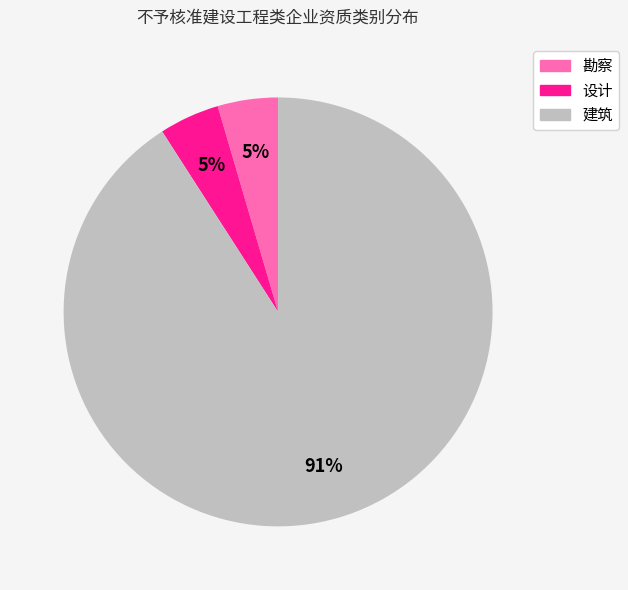

Is there any slice that represents more than half of the pie?

Yes